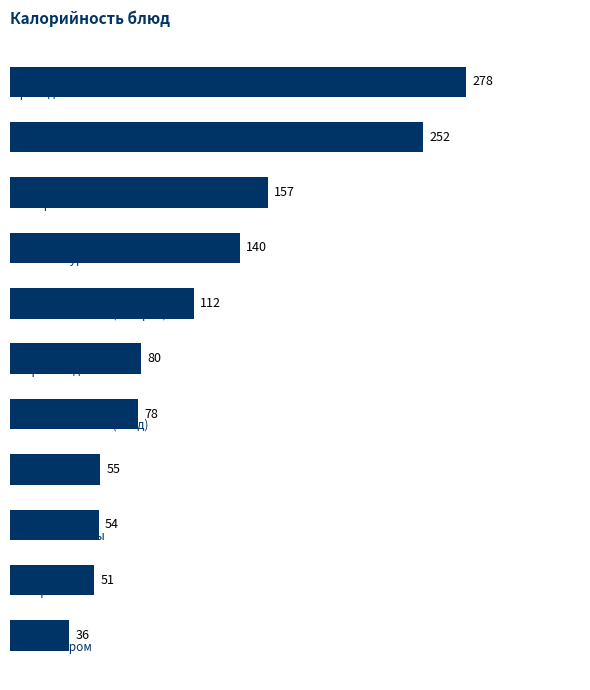

What is the difference between the maximum and second lowest values?

227